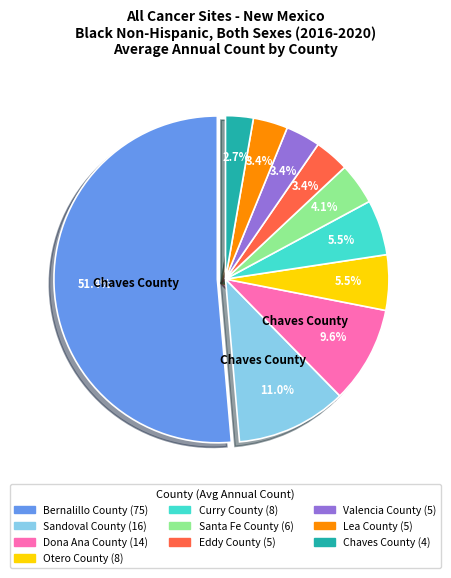

Is there a majority slice in this chart?

Yes